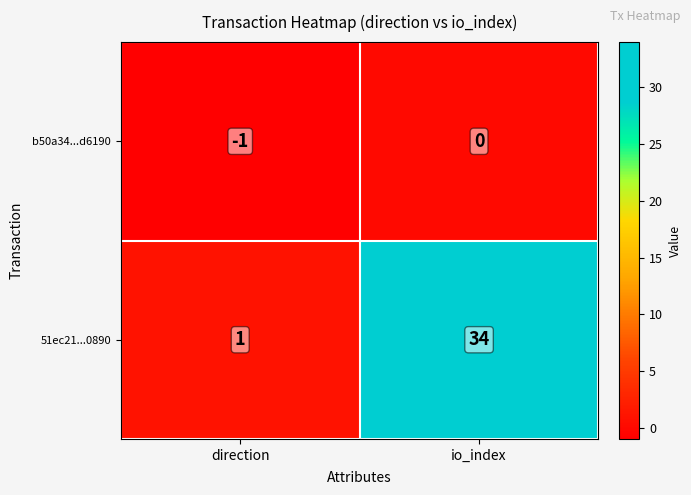

Is it true that b50a34...d6190 equals 0 at direction?

False